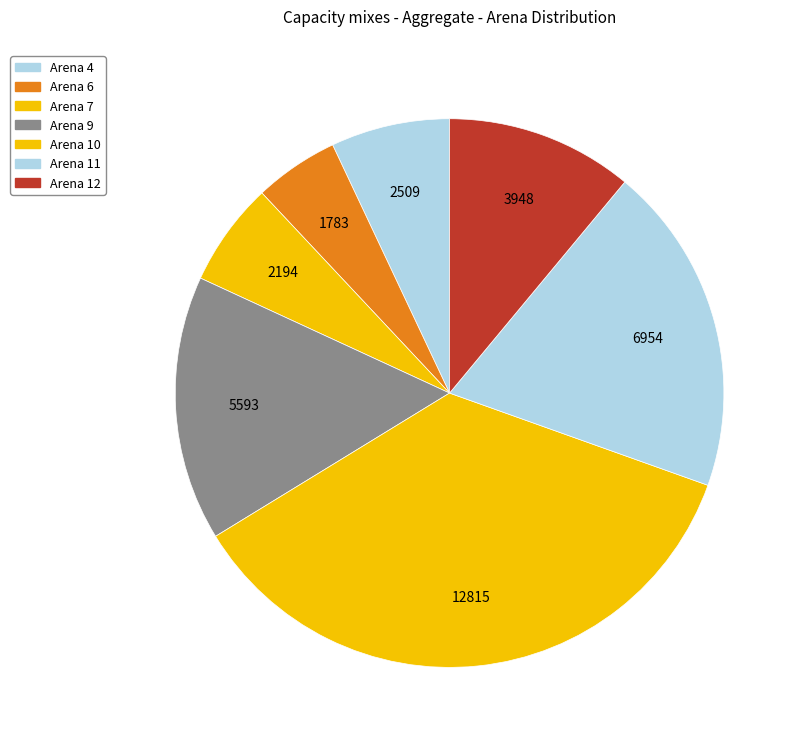

True or false: Arena 7 accounts for 6% of the total.

True